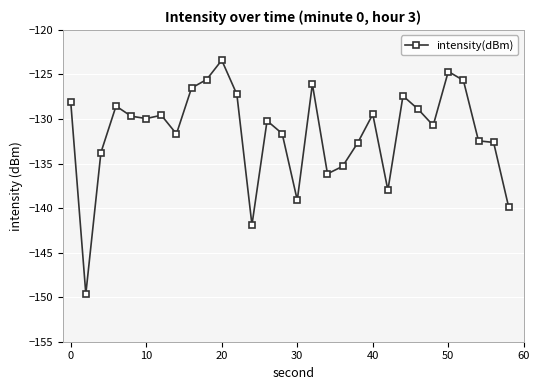

True or false: the data has more than 0 interior local peaks.

True